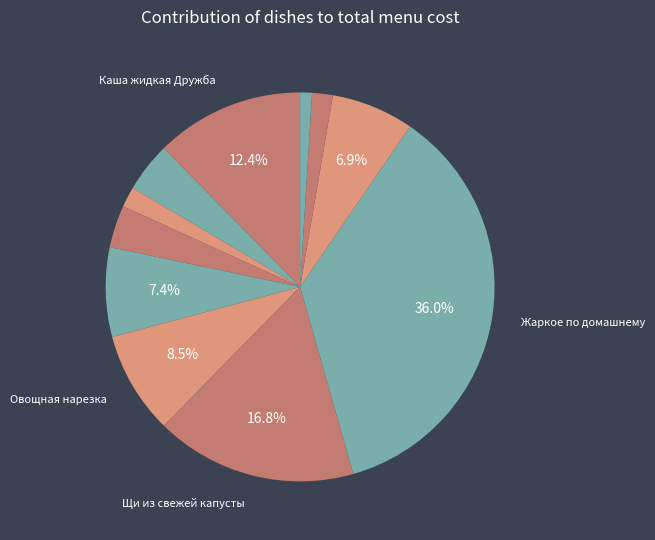

Count the number of slices in the pie.

11